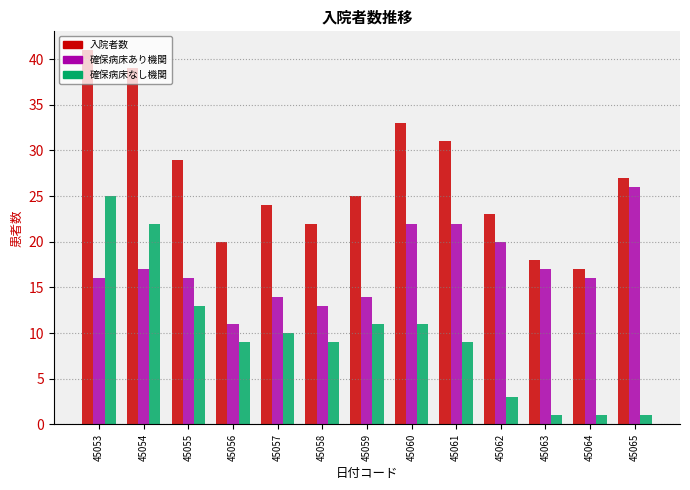

How many categories are shown in the chart?

13